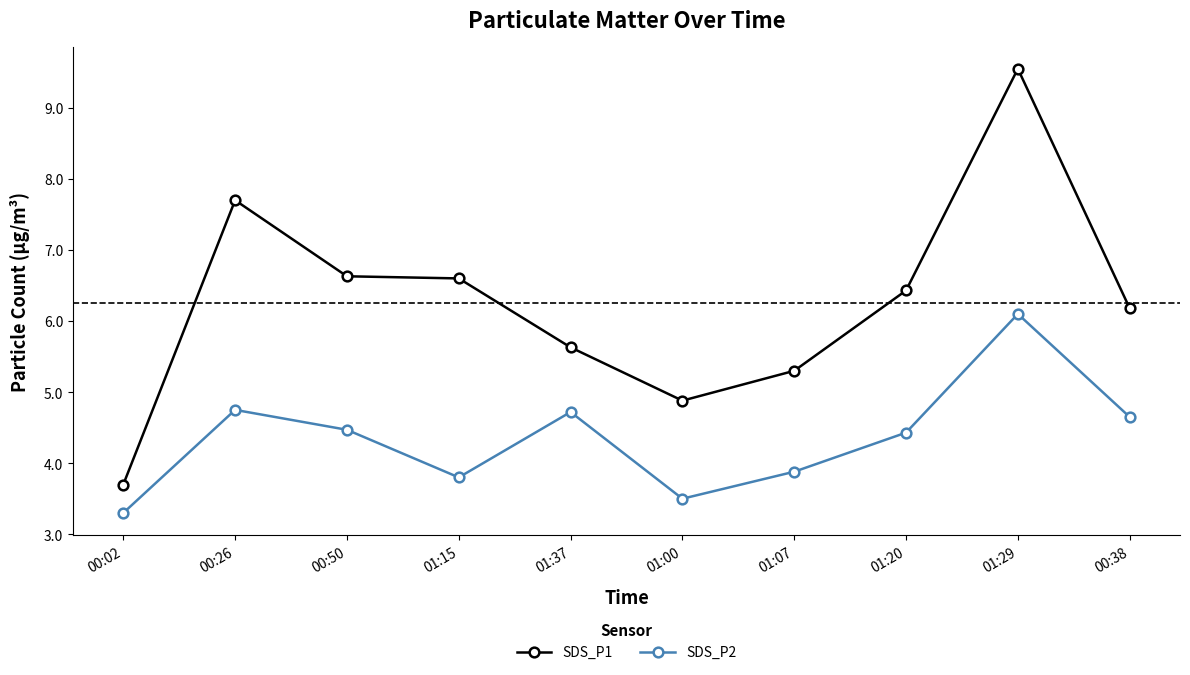

At which label is SDS_P2 closest to 4?

01:07